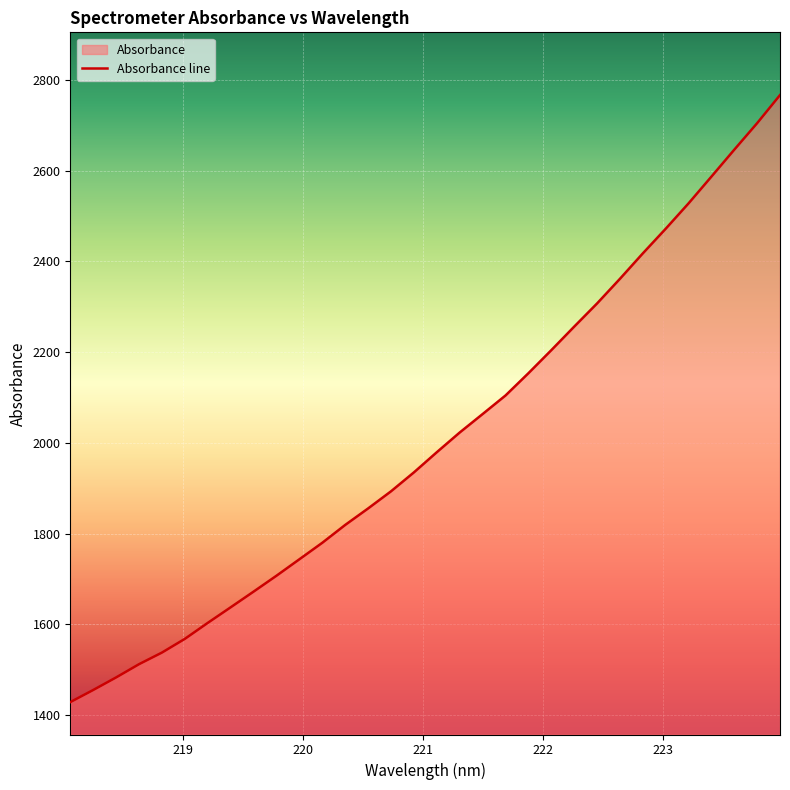

Reading left to right, list all the values displayed in this chart.

218.0596=1428.2	218.2508=1455.0	218.442=1482.7	218.6332=1511.9	218.8244=1537.5	219.0156=1567.8	219.2067=1603.0	219.3979=1637.3	219.589=1671.9	219.7801=1707.0	219.9712=1743.3	220.1623=1779.6	220.3533=1819.0	220.5444=1855.3	220.7354=1893.1	220.9264=1934.8	221.1174=1979.3	221.3083=2022.7	221.4993=2063.4	221.6902=2104.3	221.8812=2153.4	222.0721=2204.2	222.263=2256.1	222.4538=2307.2	222.6447=2361.5	222.8355=2417.6	223.0264=2471.9	223.2172=2527.9	223.408=2586.9	223.5987=2646.2	223.7895=2704.8	223.9802=2766.7